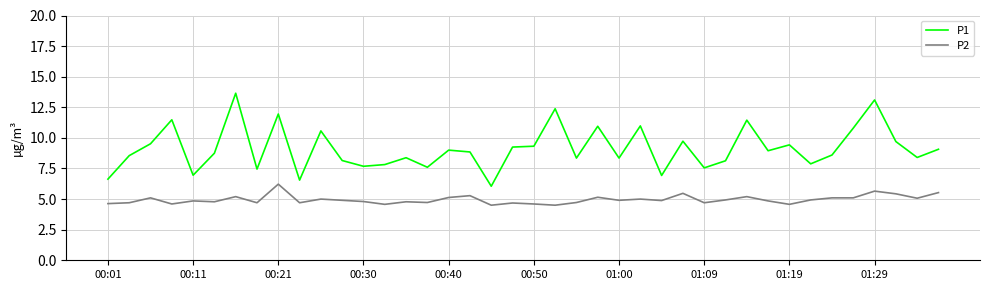

What are all the series names shown in the legend?

P1, P2